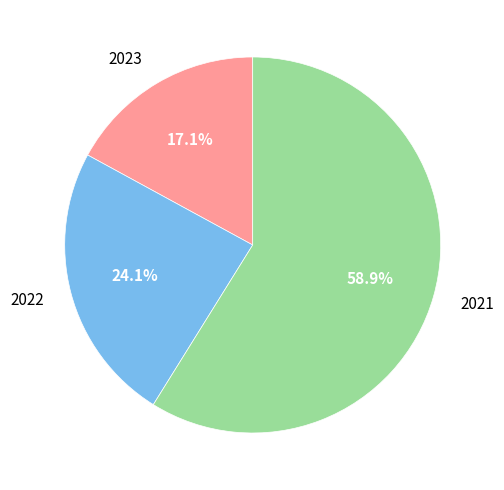

Combined, do 2023 and 2022 account for over 50%?

No